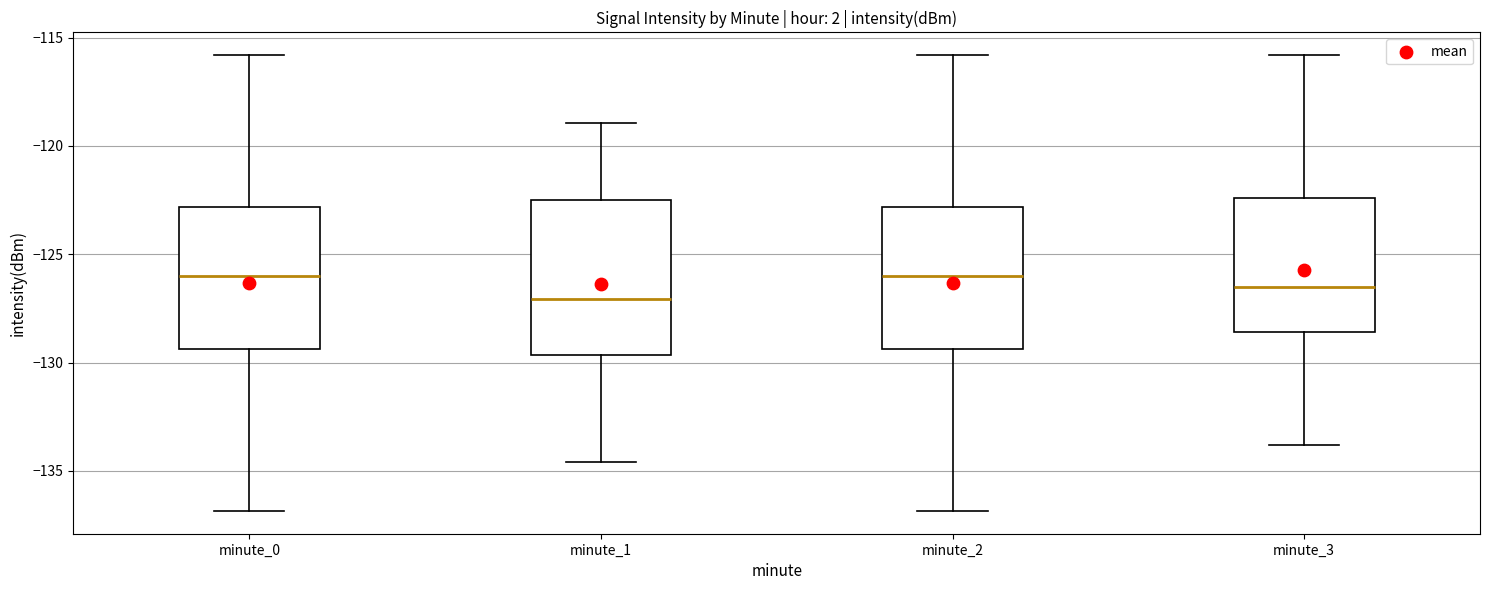

Where does the lower whisker of the box for minute_0 end on the y-axis? The values are not printed on the chart, so give them approximately, as read against the axis.

-137.0